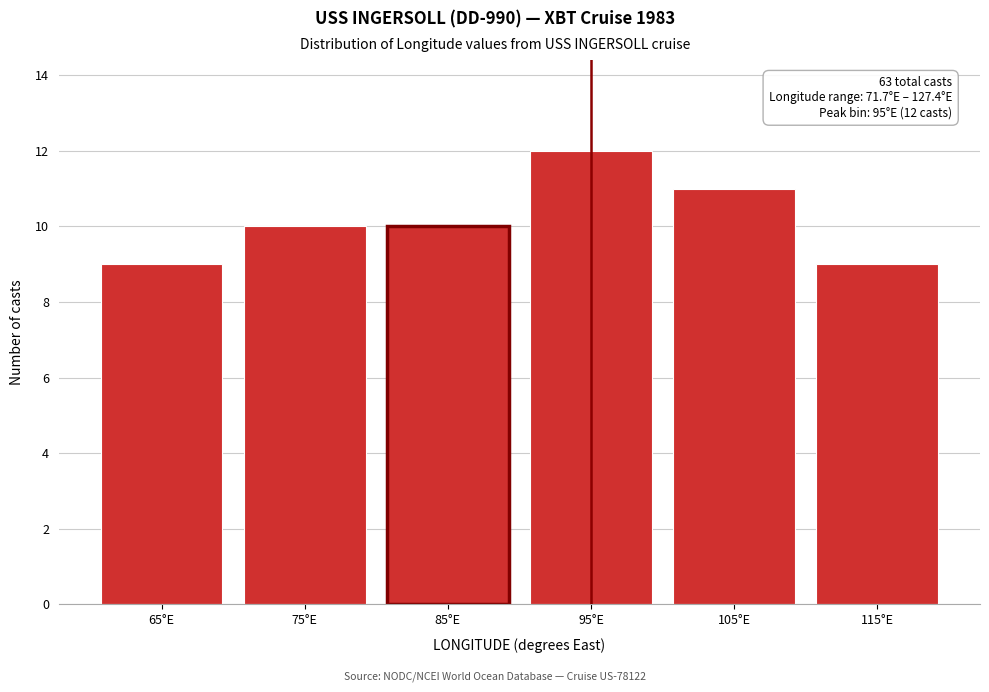

Reading left to right, transcribe all the data shown in this chart.

9	10	10	12	11	9